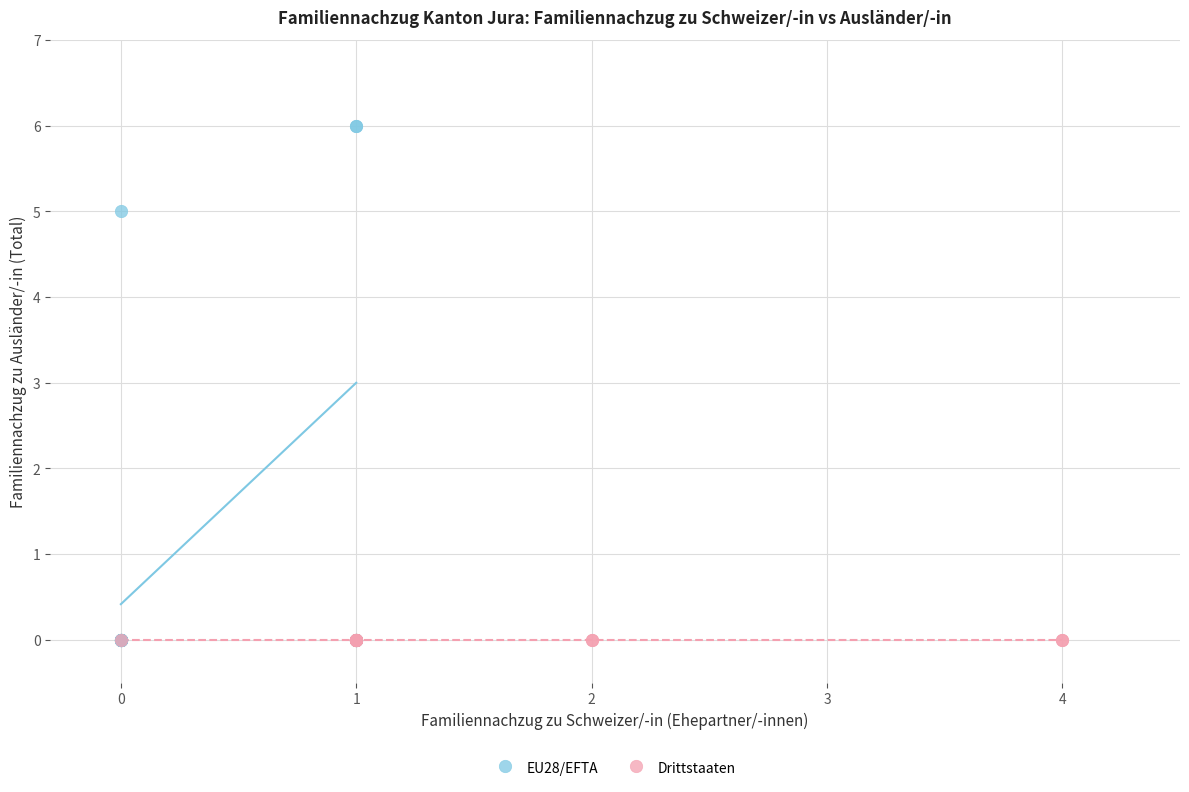

Which series reaches the maximum Y coordinate?

EU28/EFTA